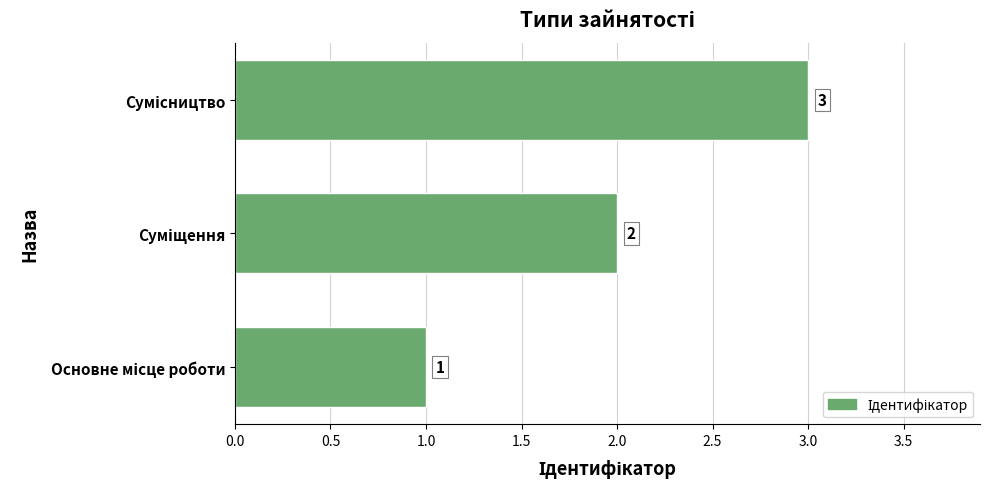

Count the values in the range 1 to 3.

3